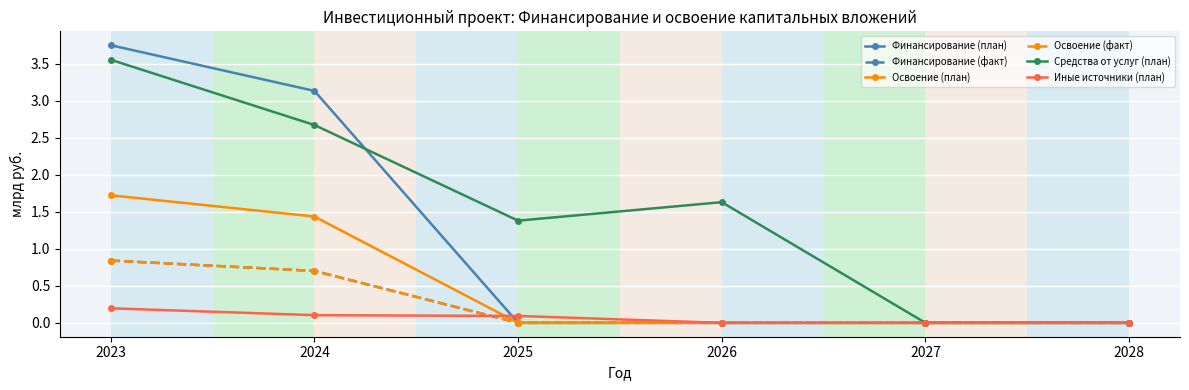

Which series changed the most between 2023 and 2024?

Средства от услуг (план)